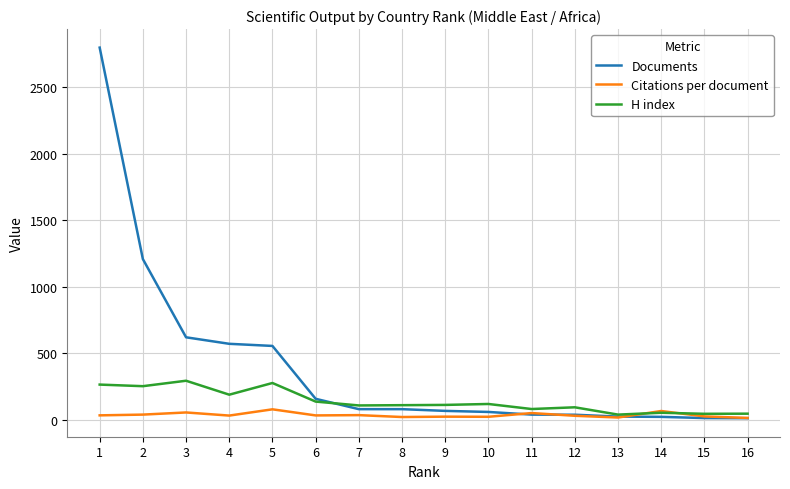

What is the average value of the Citations per document series?

34.0